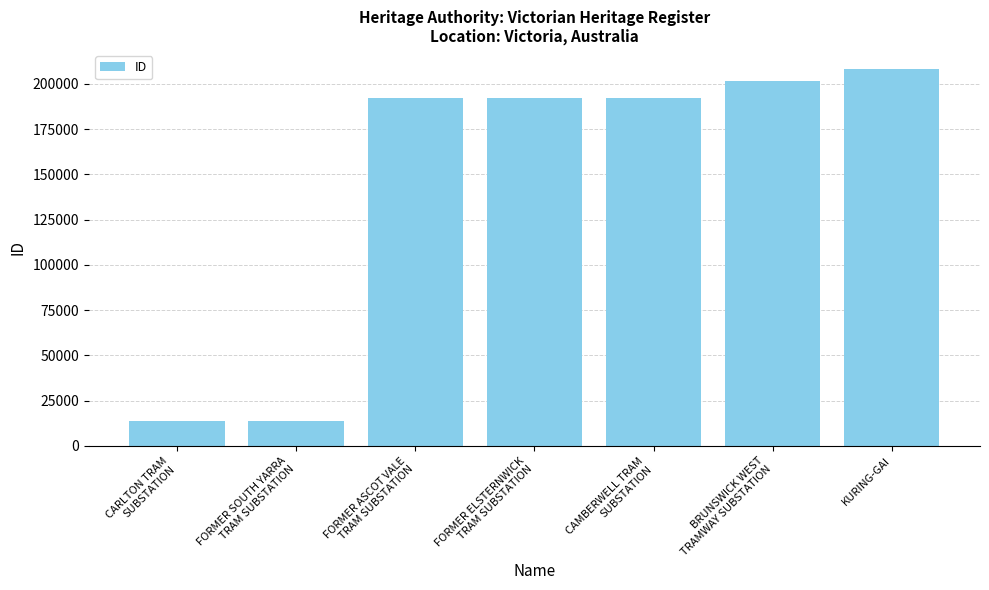

What is the value of the 3rd bar from the left?

192284